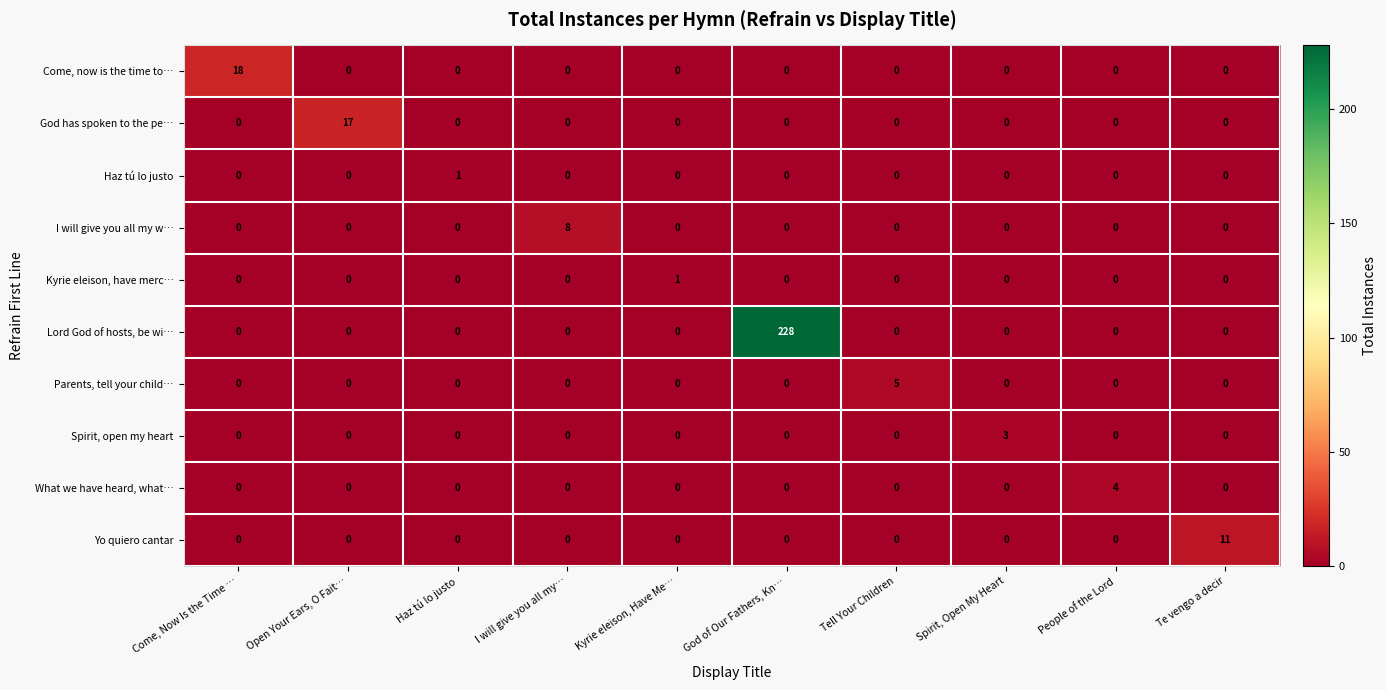

At which category is the sum across all series the highest?

God of Our Fathers, Kn…